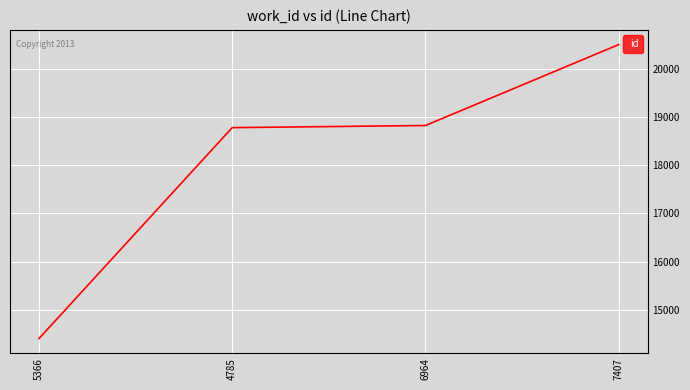

At which category does the chart reach its peak across all series?

7407